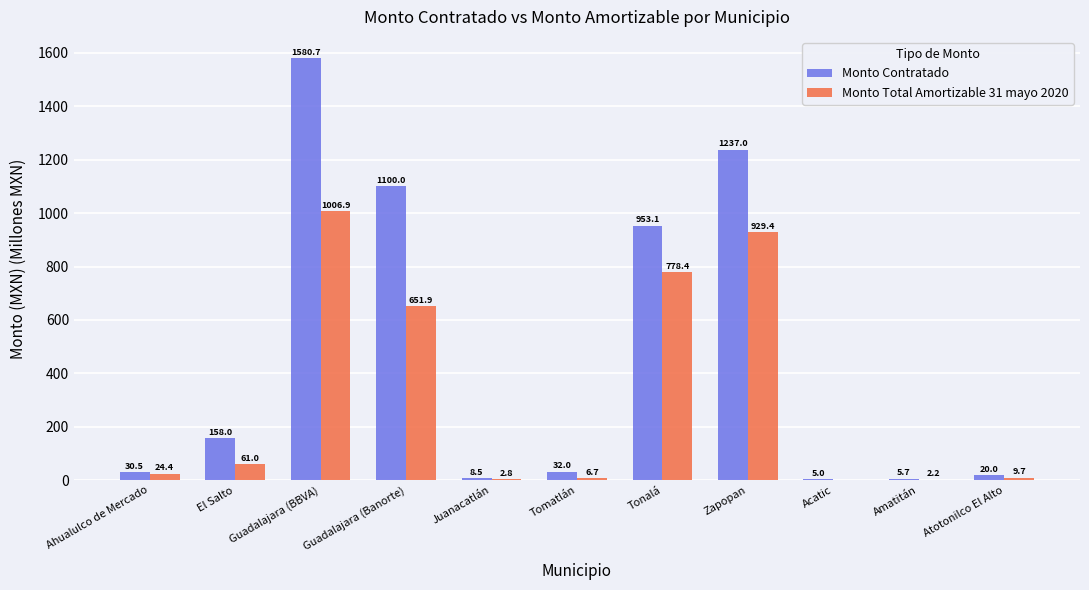

What are all the series names shown in the legend?

Monto Contratado, Monto Total Amortizable 31 mayo 2020